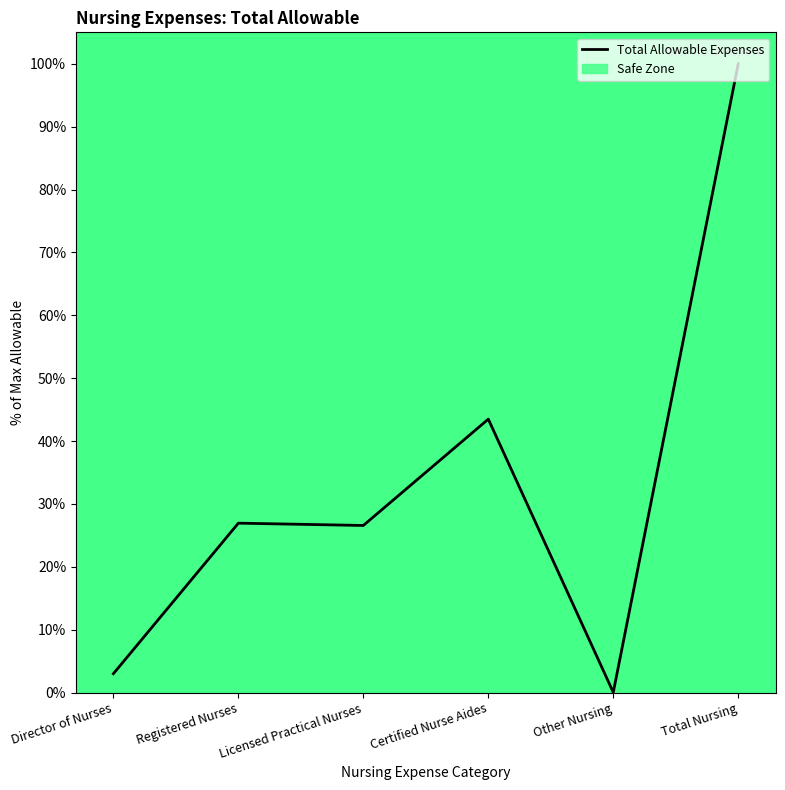

At which category does the chart reach its minimum across all series?

Other Nursing